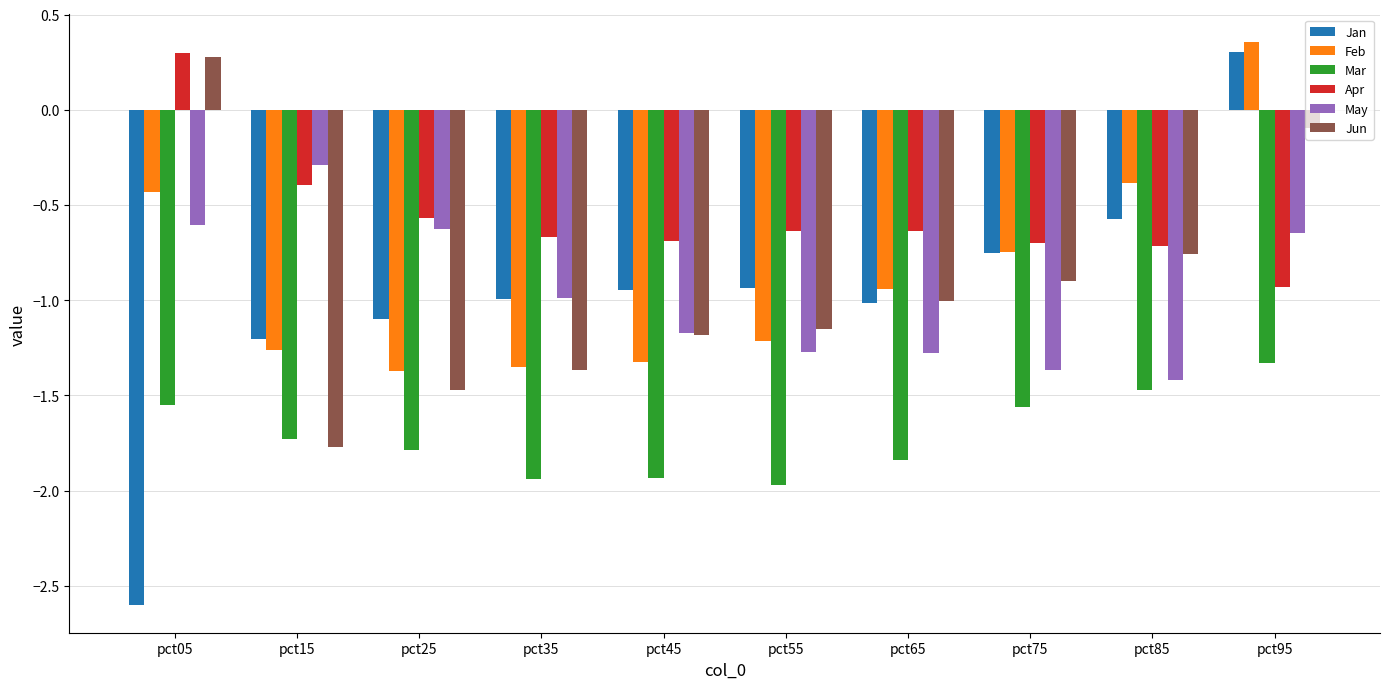

What is the smallest value displayed?

-2.6